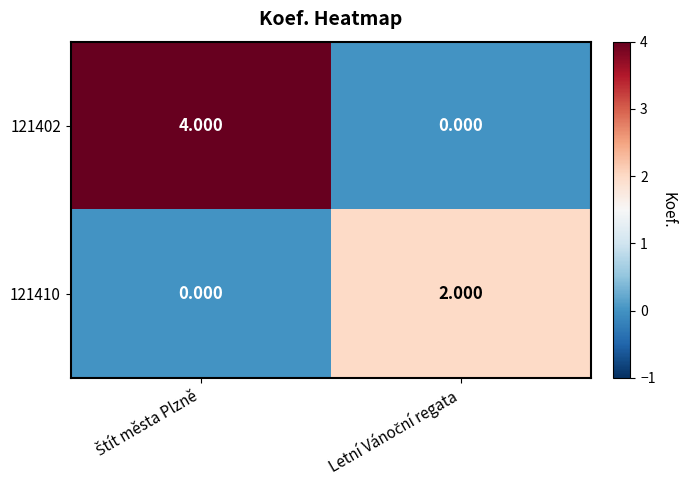

Between Štít města Plzně and Letní Vánoční regata, which is larger?

Štít města Plzně